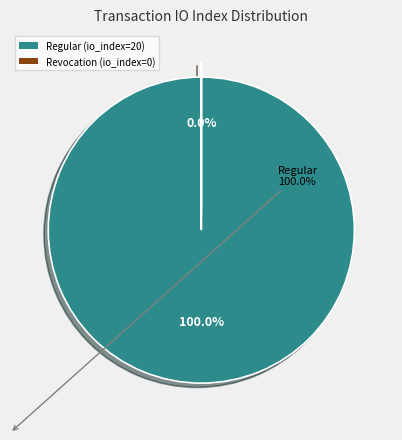

What is the largest slice in the pie chart?

Regular (io_index=20)